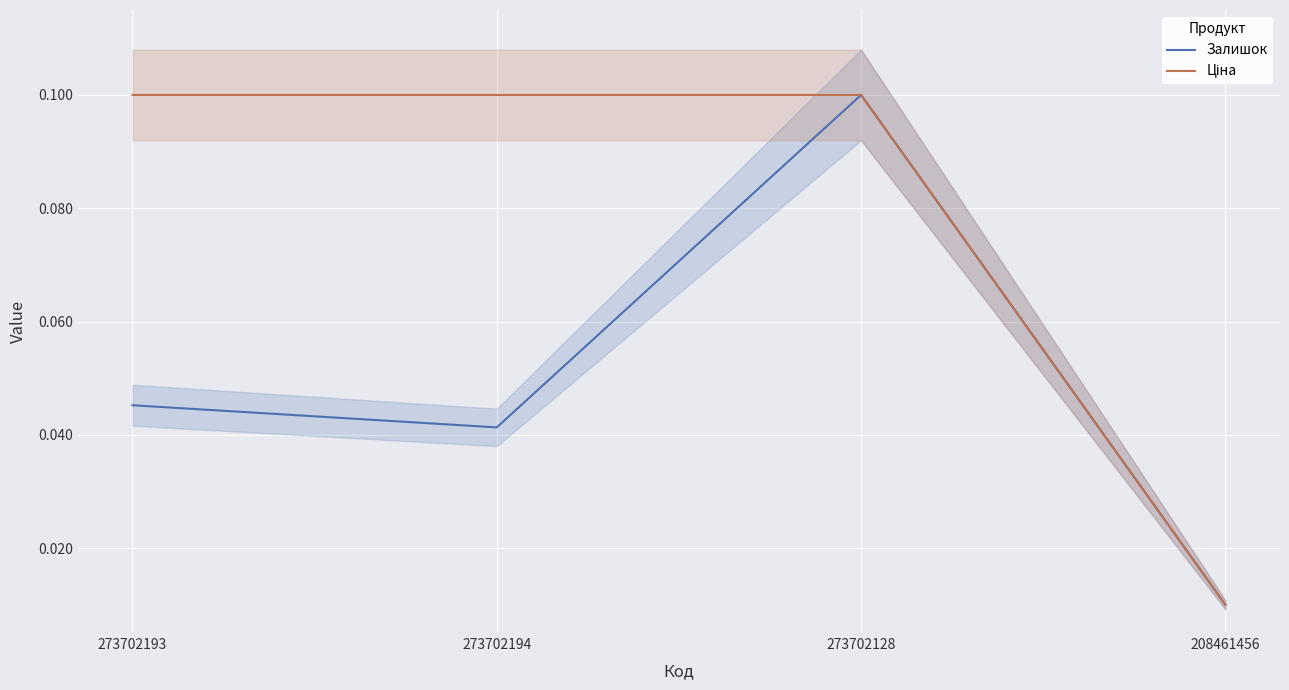

After their last crossing, which series has the higher values: Ціна or Залишок?

Залишок